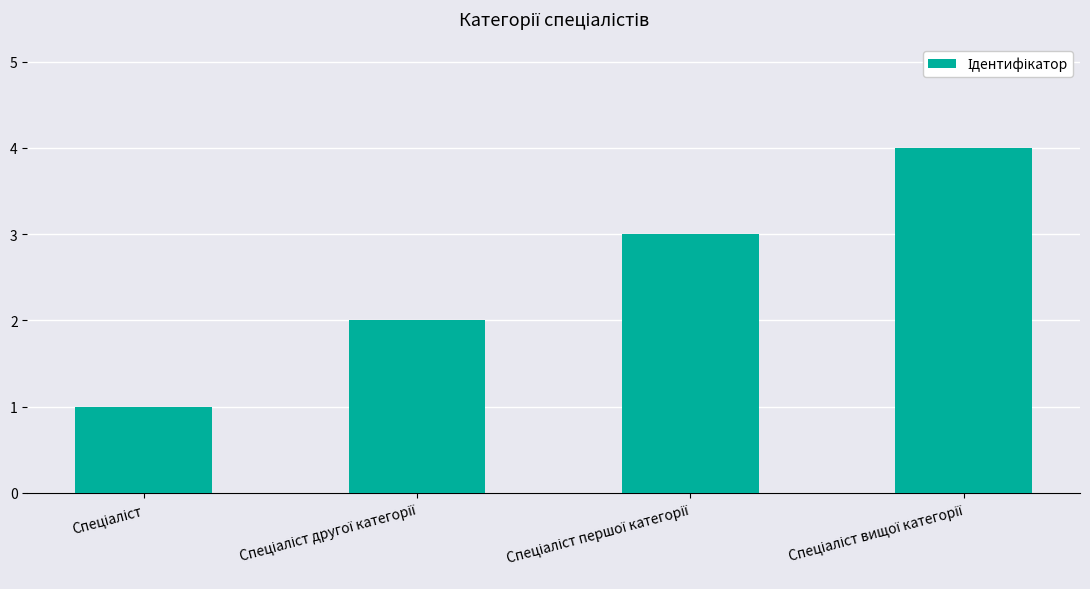

What is the sum of all values?

10